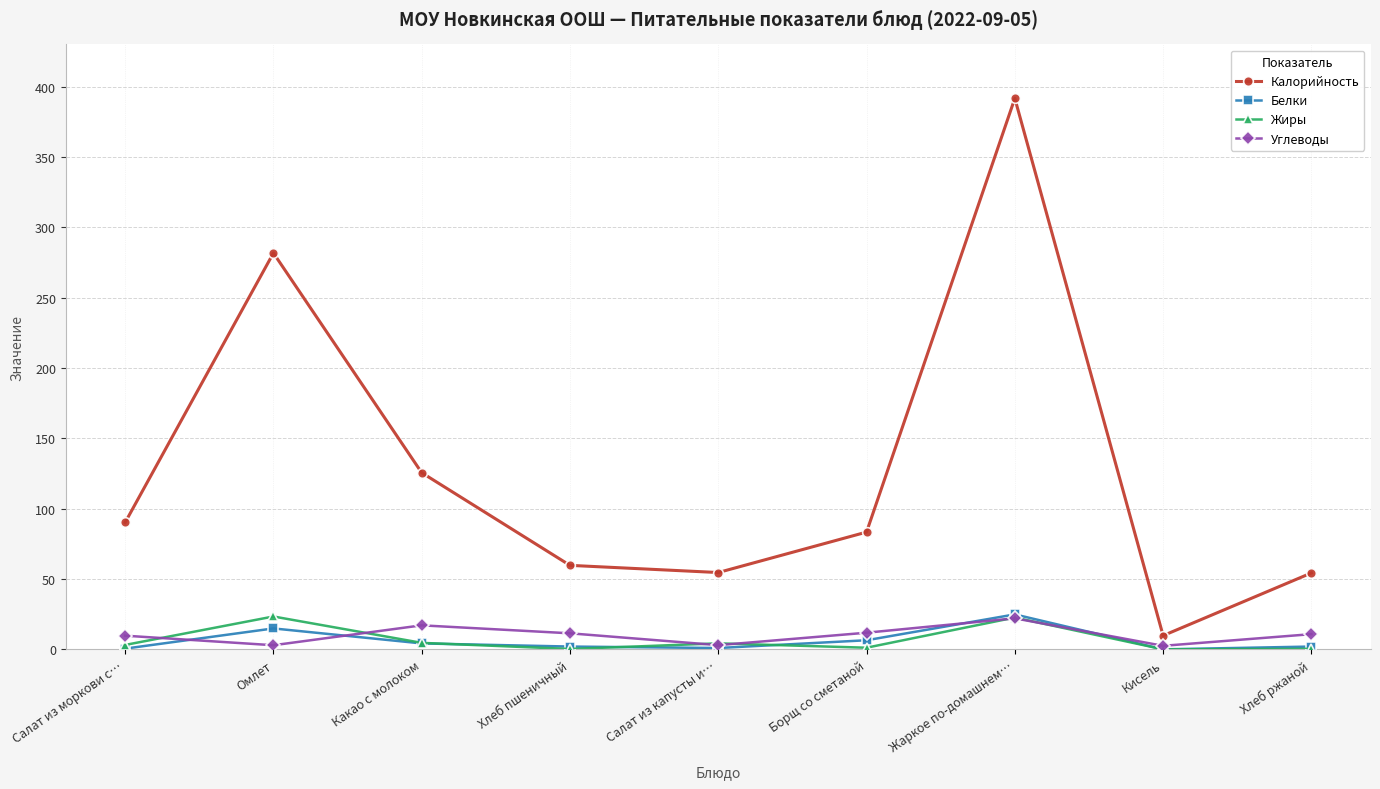

What is the difference between the Углеводы values at Хлеб пшеничный and Салат из моркови с…?

1.7